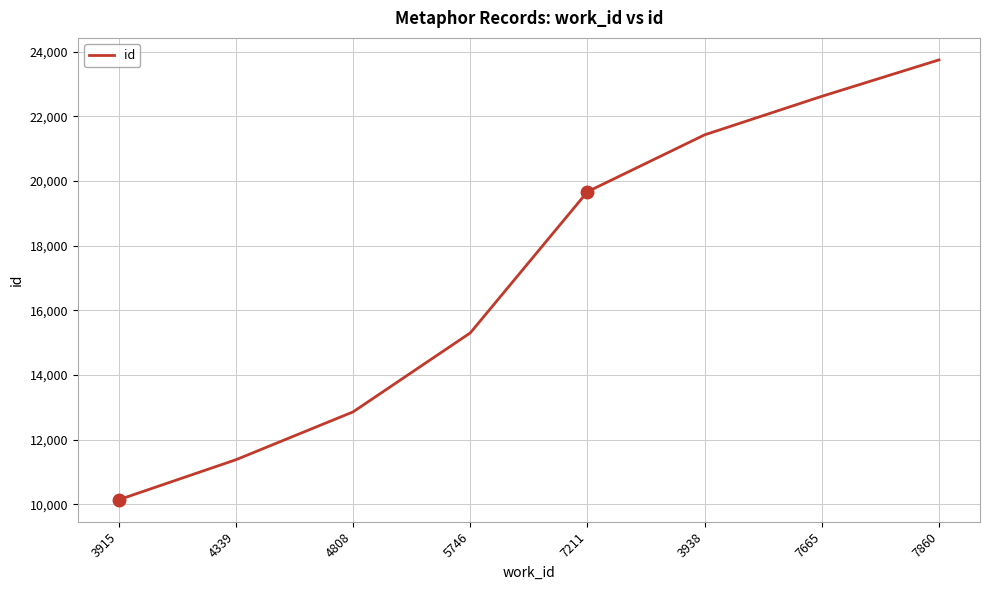

What is the sum of all values?

137171